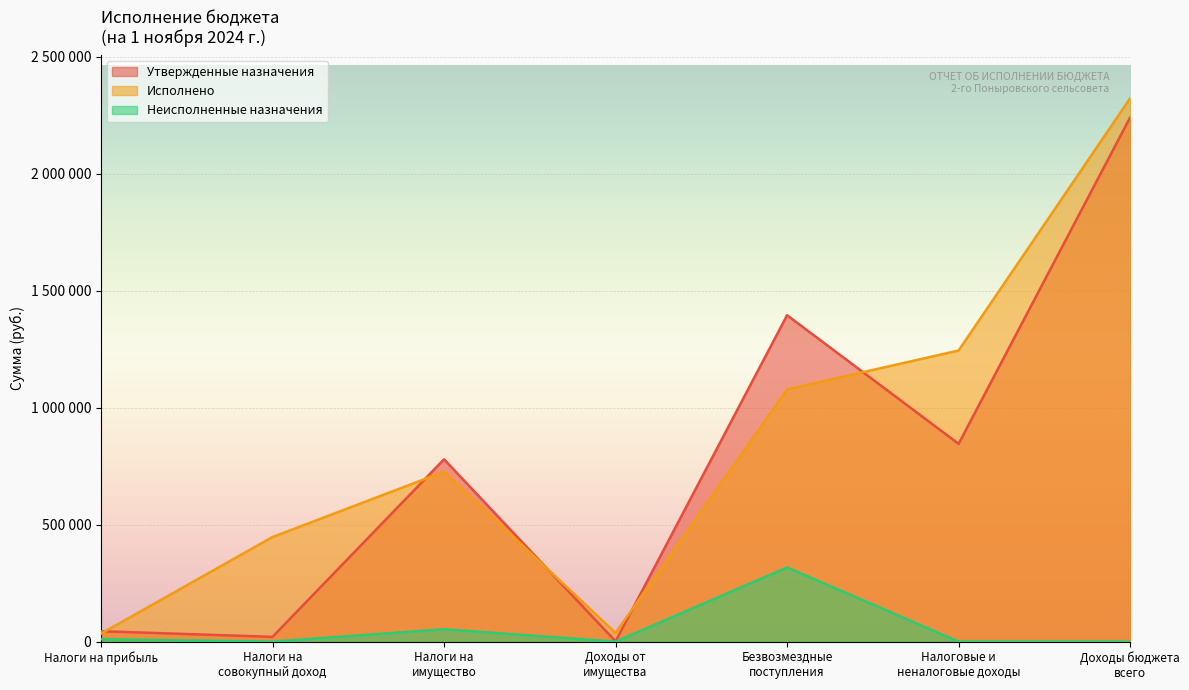

Between Налоги на
совокупный доход and Налоги на
имущество, which is larger?

Налоги на
имущество